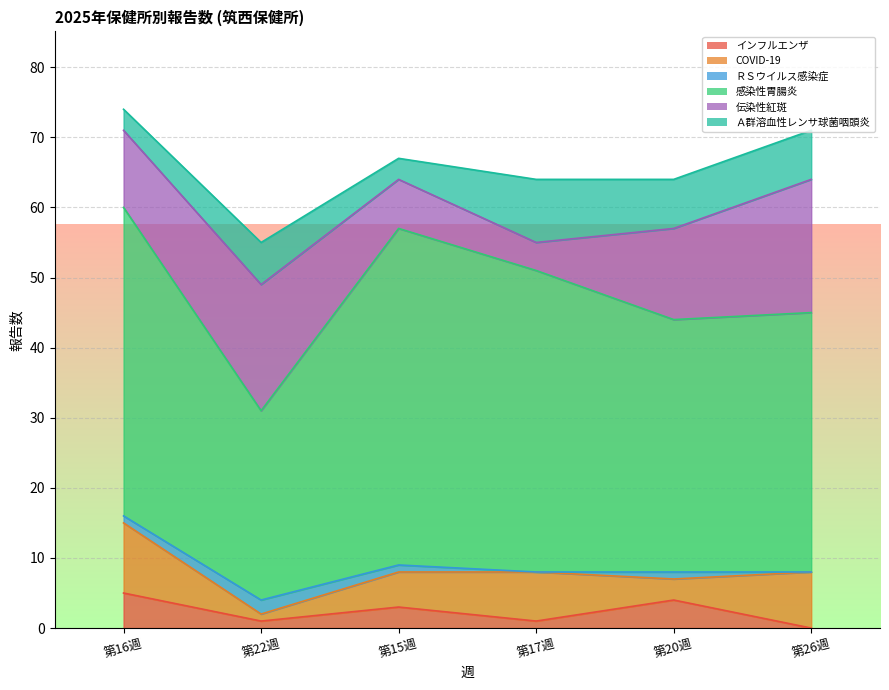

True or false: 感染性胃腸炎 has more than 1 points higher than both neighbors.

False